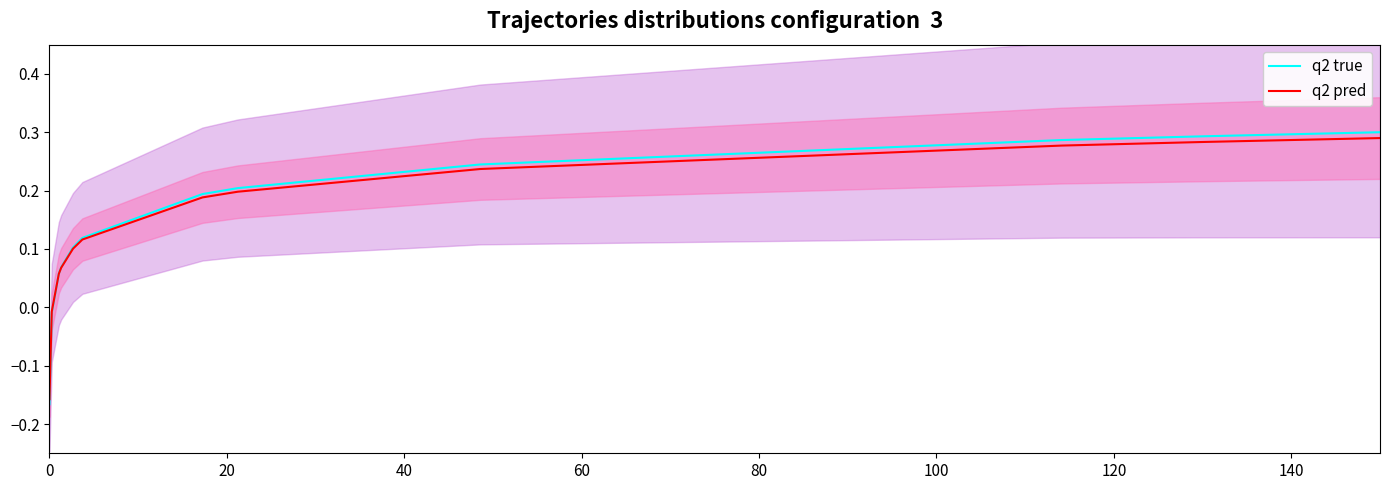

Count the number of categories in the chart.

15